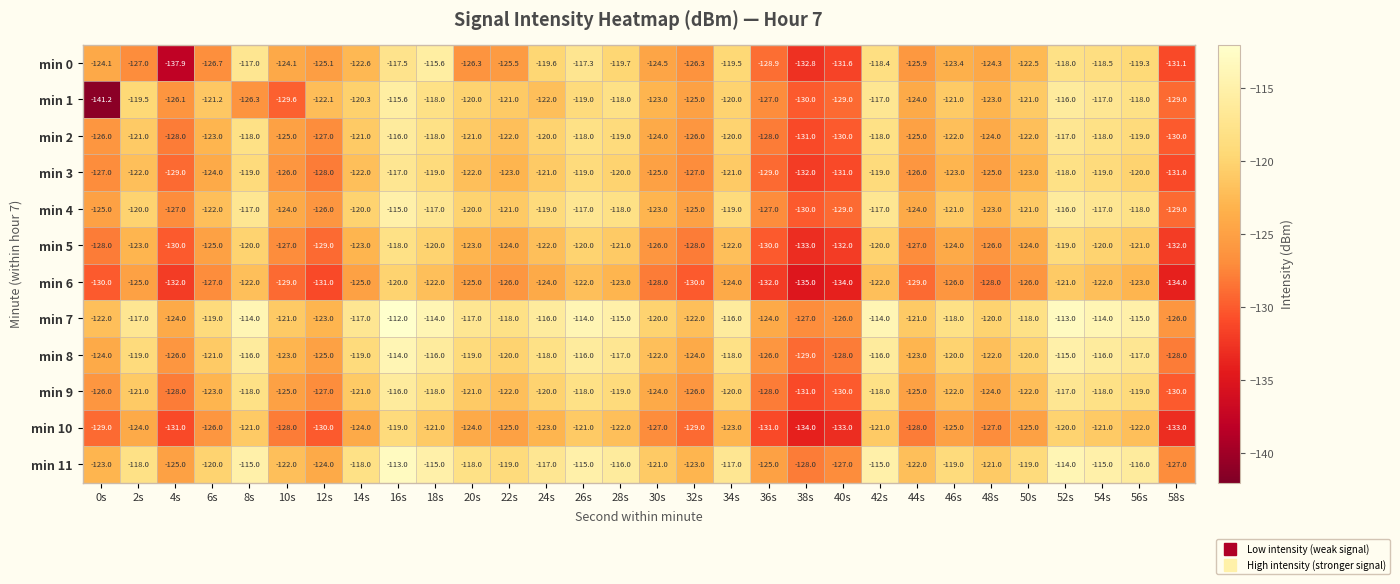

At which label does min 7 first exceed -118?

2s